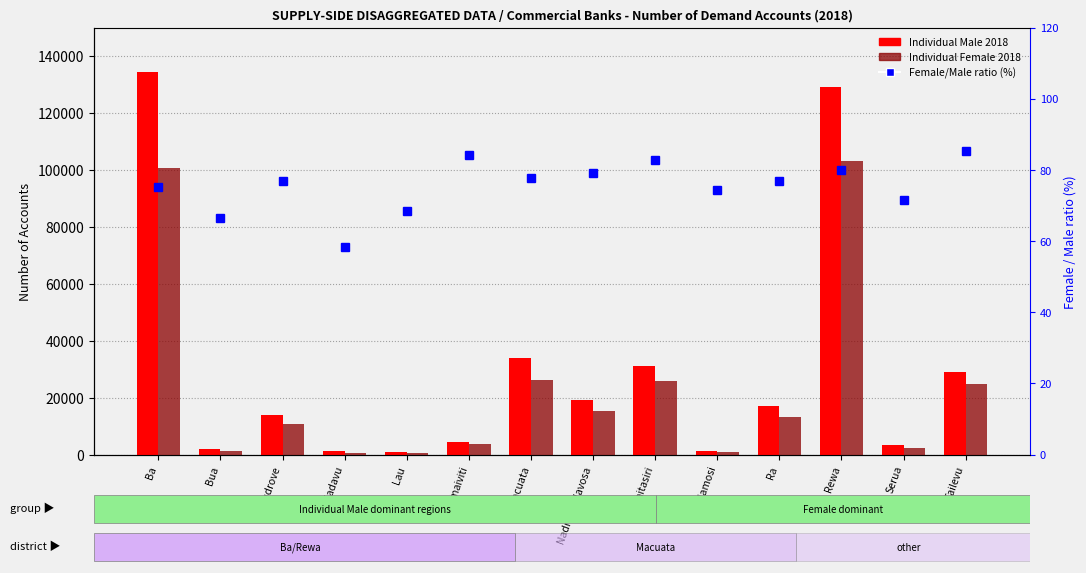

List the series in order of their peak value, highest first.

Individual Male 2018, Individual Female 2018, Female/Male ratio (%)